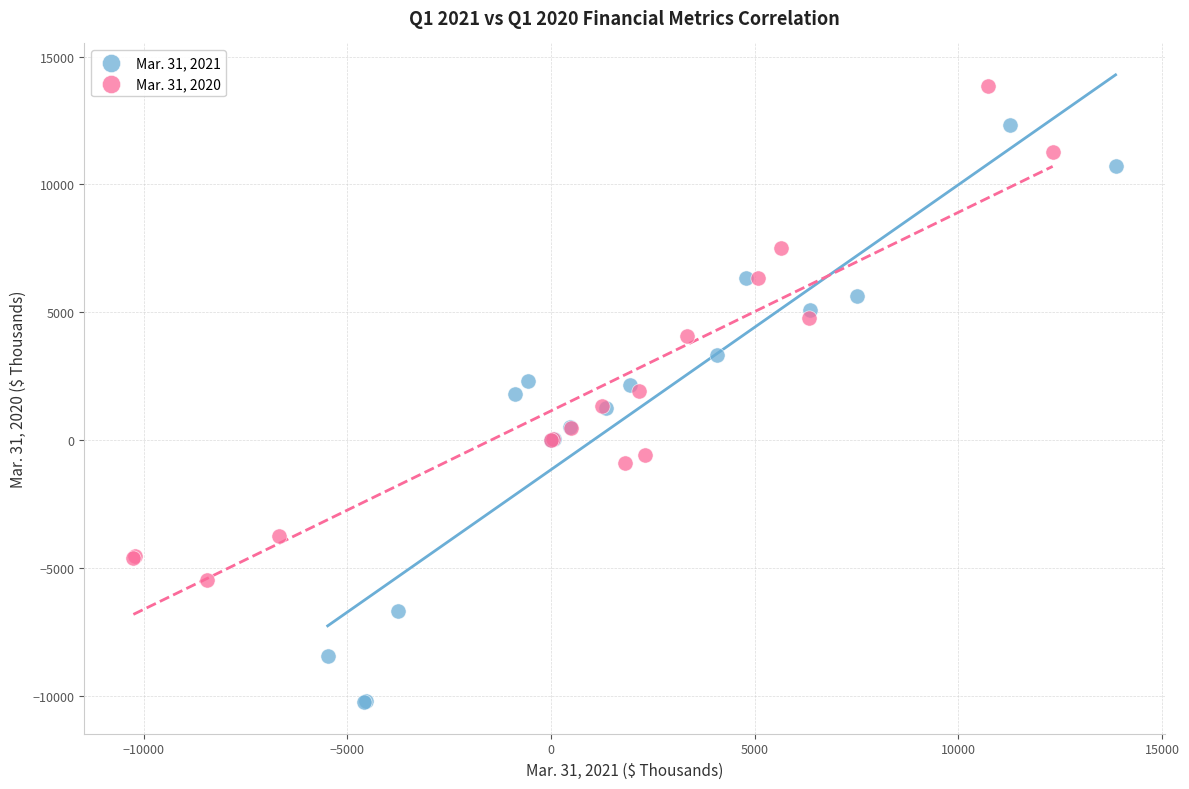

What are all the series names shown in the legend?

Mar. 31, 2021, Mar. 31, 2020